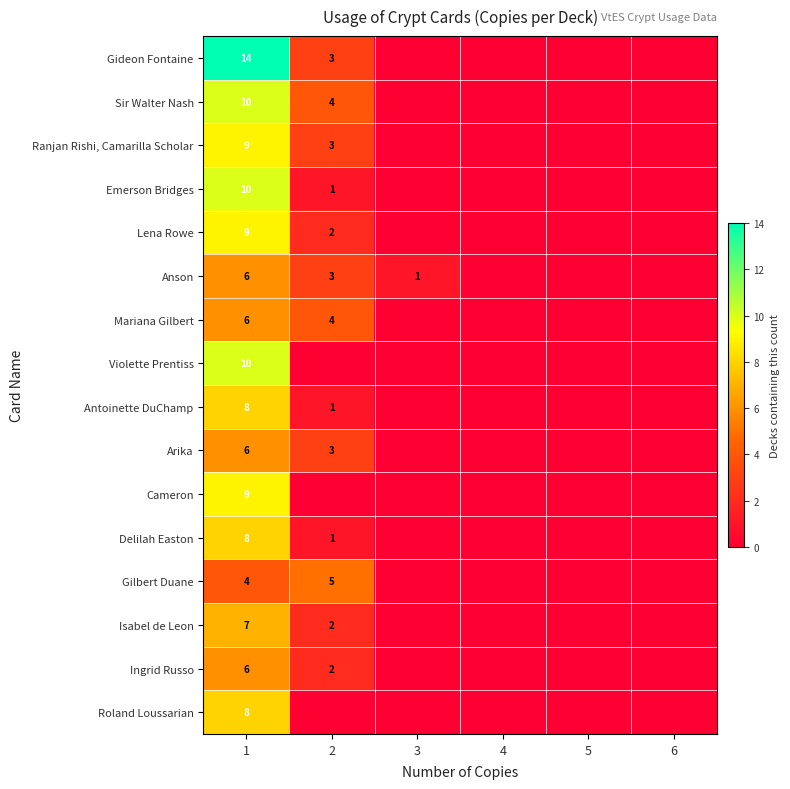

Is it true that Emerson Bridges equals 2 at 2?

False